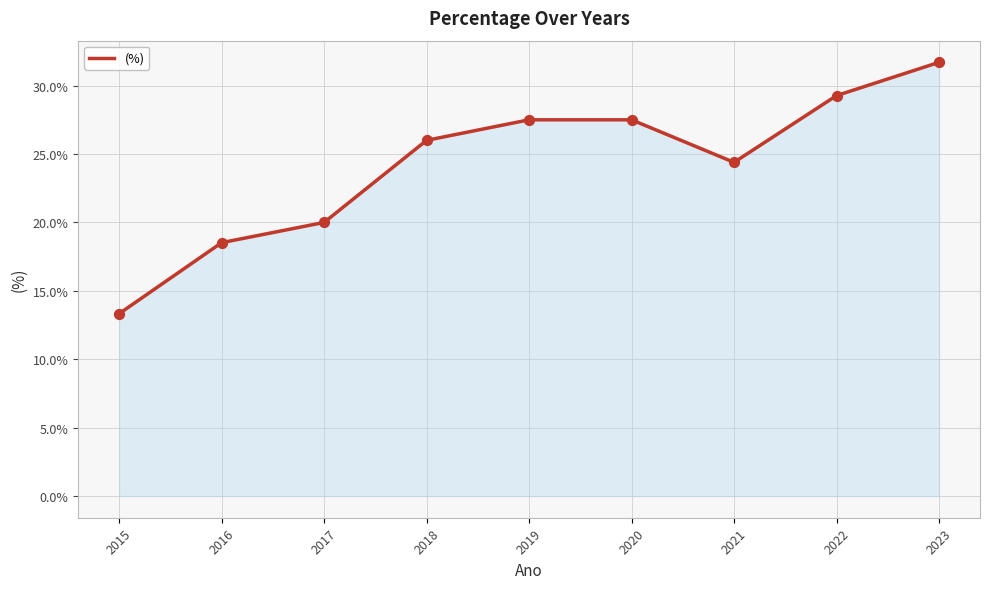

Approximately how many times larger is the value at 2023 compared to 2020?

1.2